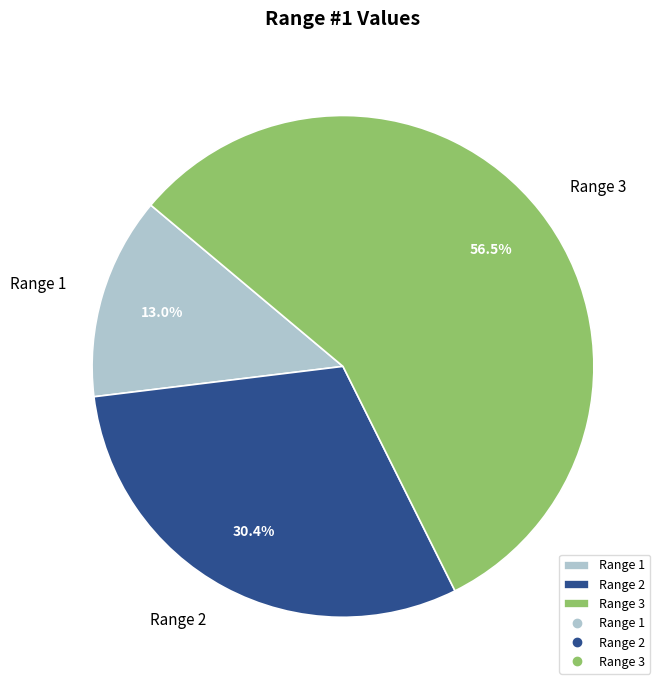

To the nearest percent, what portion does Range 2 represent?

30%